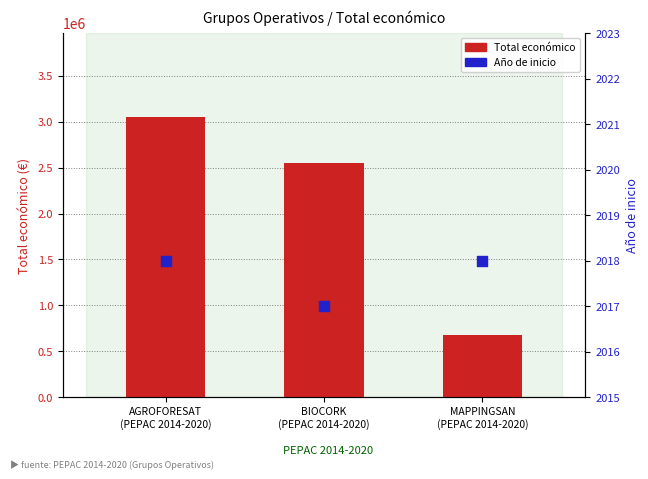

Is the value of Año de inicio at BIOCORK
(PEPAC 2014-2020) greater than the value of Total económico at MAPPINGSAN
(PEPAC 2014-2020)?

No